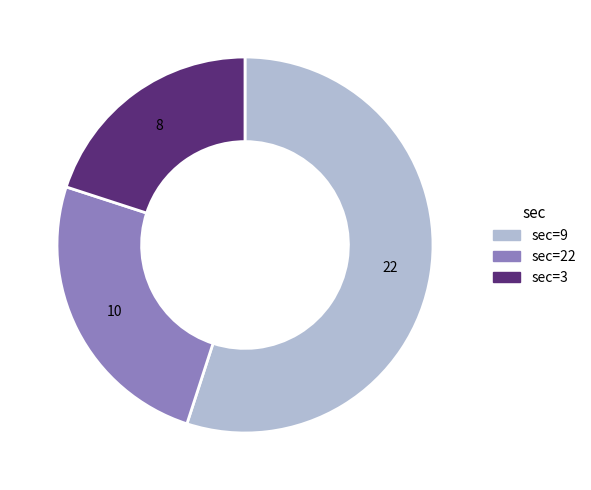

The sec=22 slice represents 13% of the pie. True or false?

False